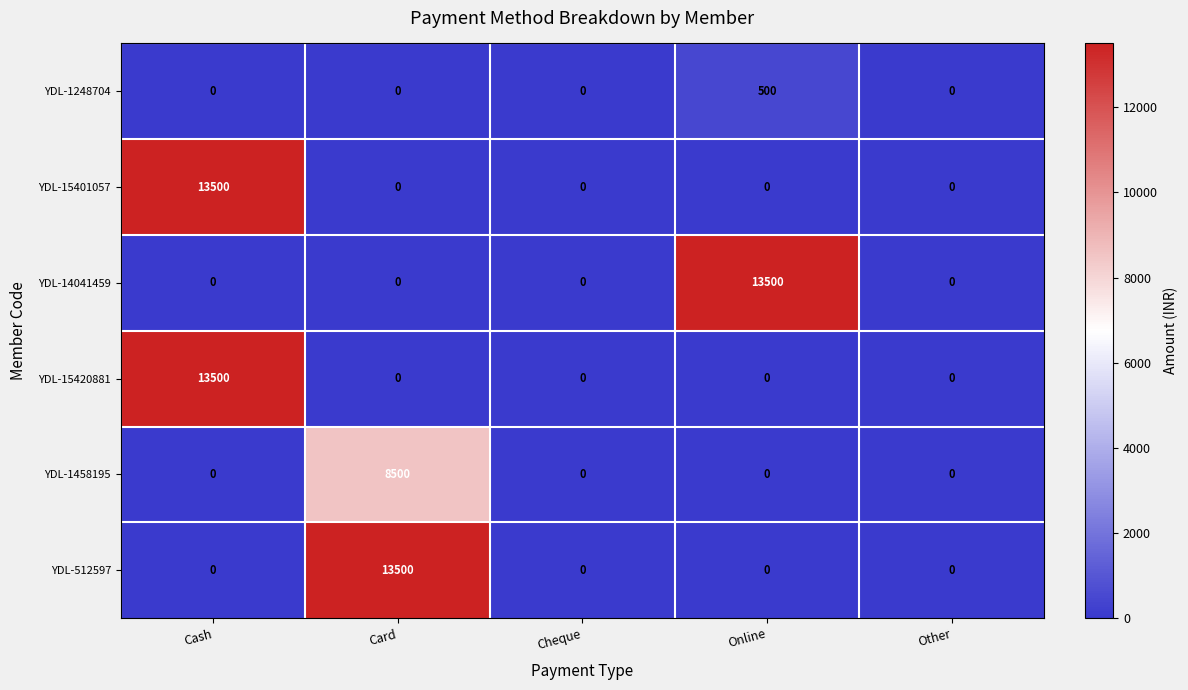

What is the maximum value for YDL-14041459?

13500